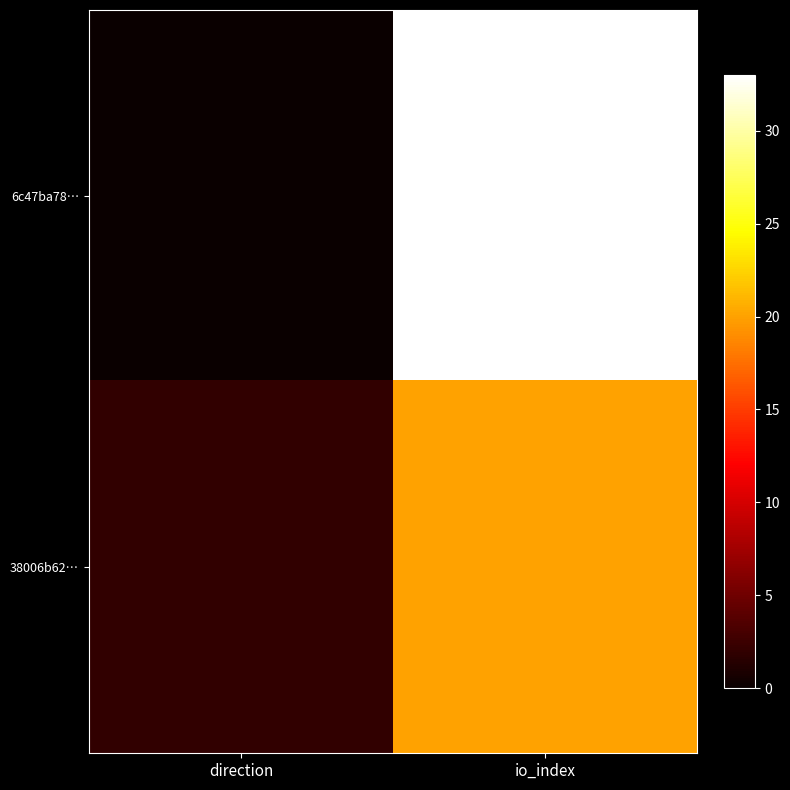

At which category is the sum across all series the highest?

io_index